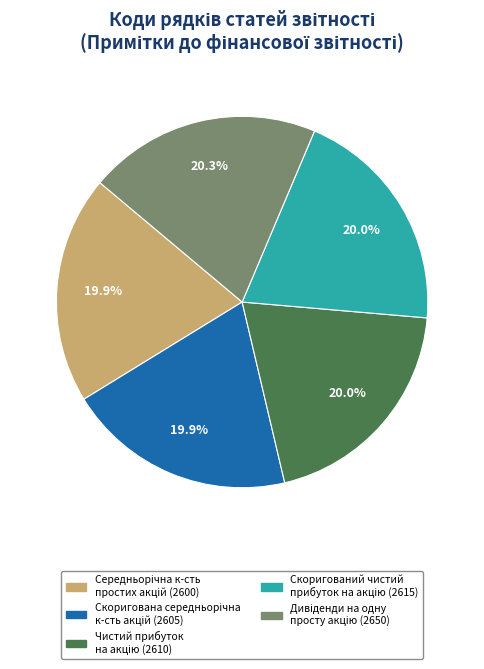

How many segments does this pie chart have?

5